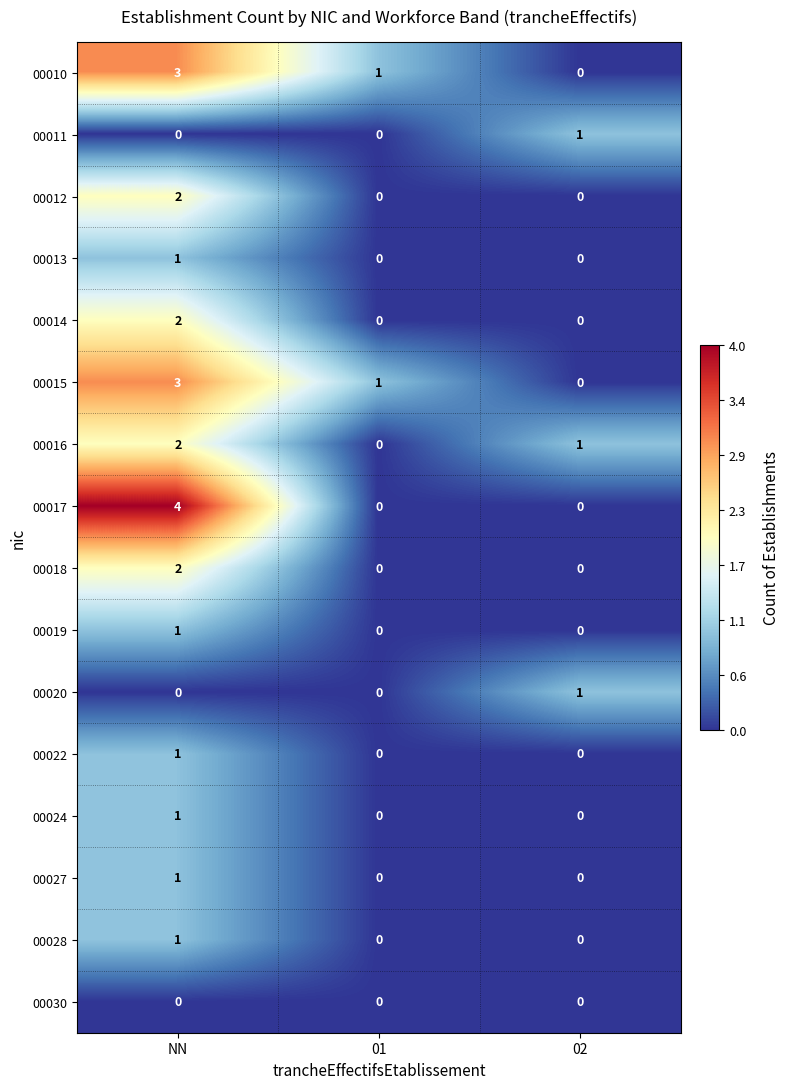

How many categories are shown in the chart?

3